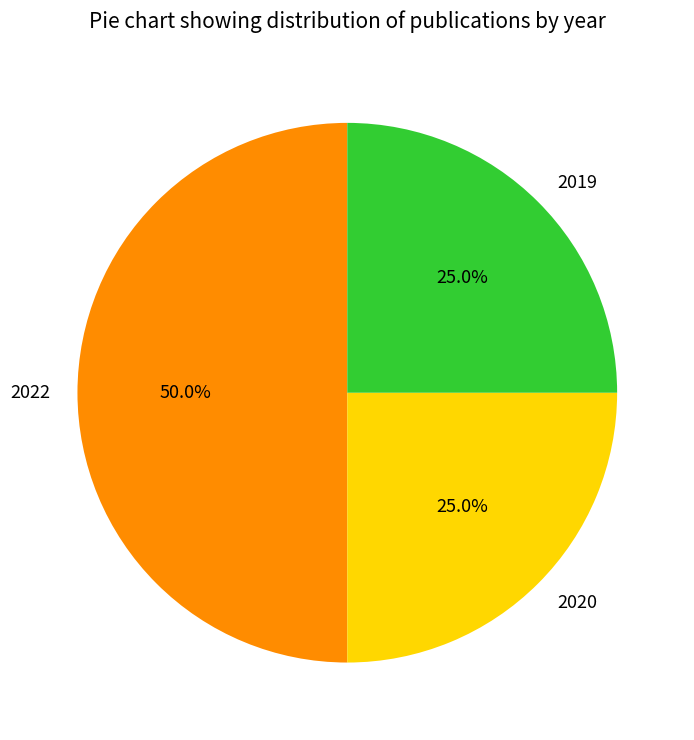

To the nearest percent, what is the average slice percentage?

33%